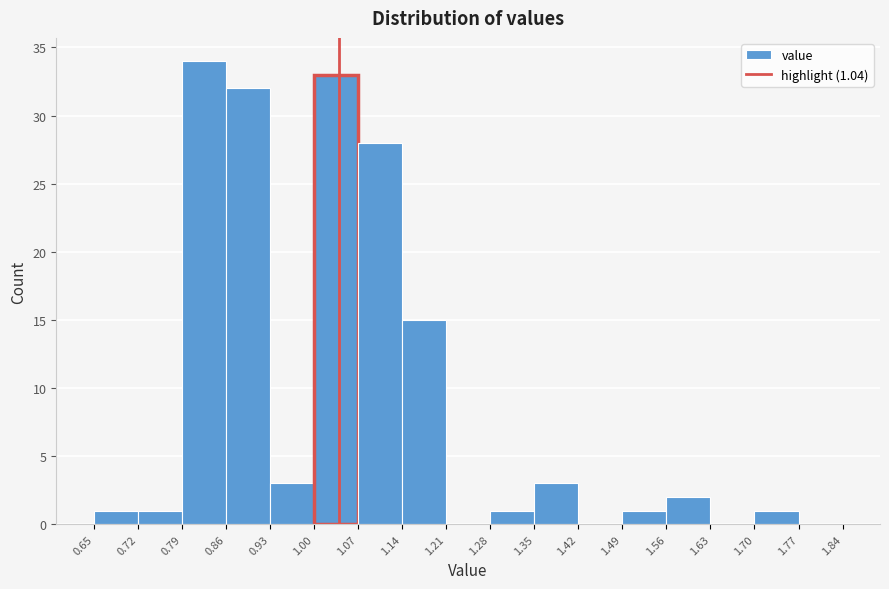

Which range on the x-axis has the tallest bar?

0.79 to 0.86